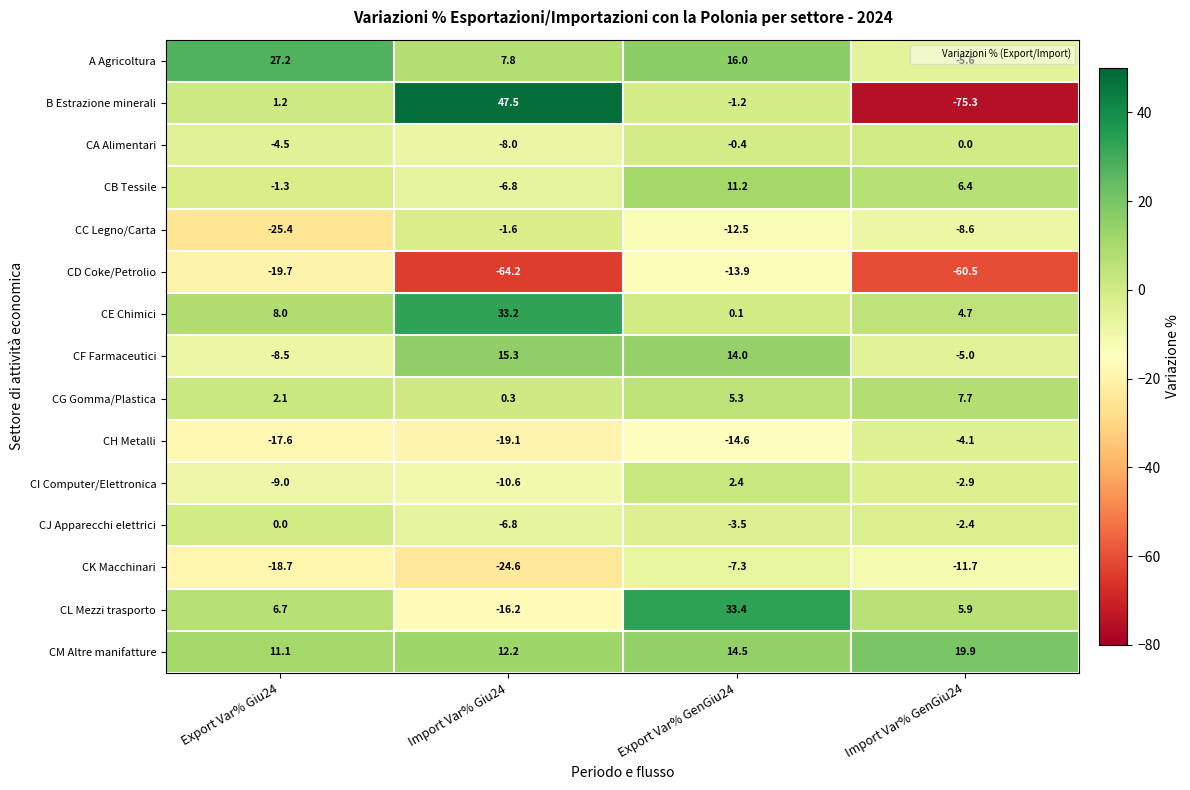

Rank the categories by CC Legno/Carta value from highest to lowest.

Import Var% Giu24, Import Var% GenGiu24, Export Var% GenGiu24, Export Var% Giu24